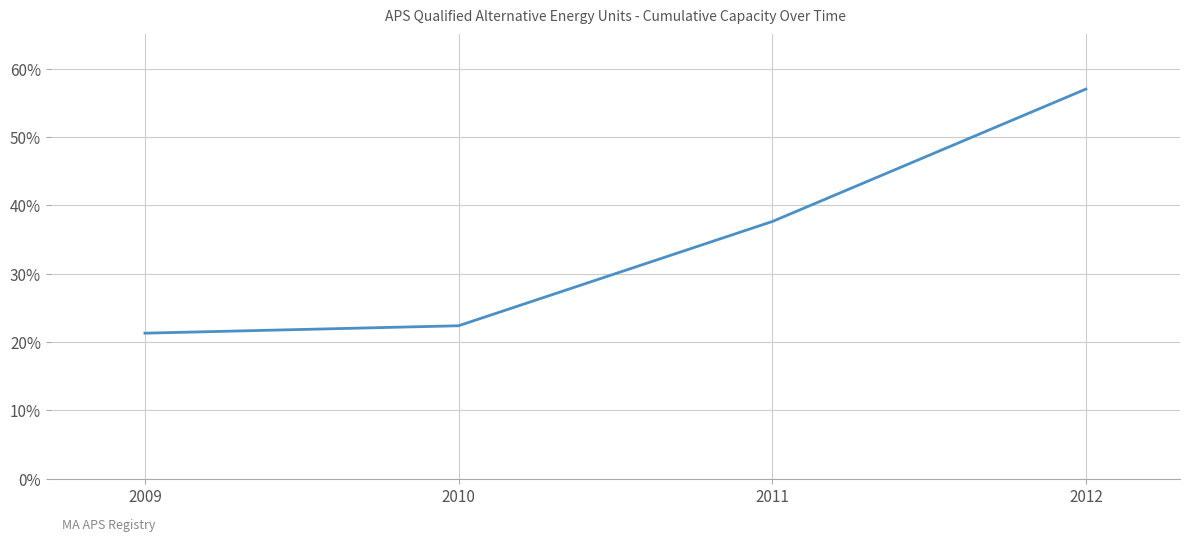

Is it true that the value at 2012 is 81.3?

False